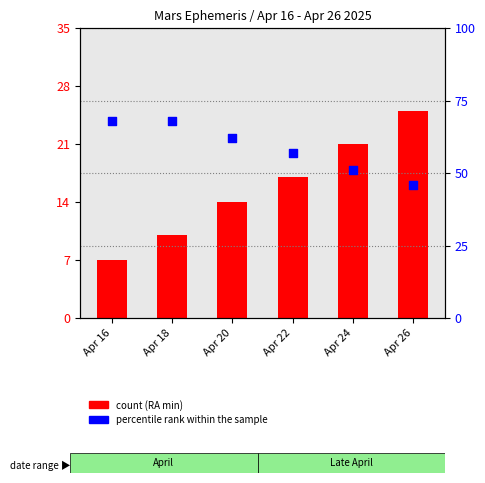

Which series contains the highest Y value?

percentile rank within the sample